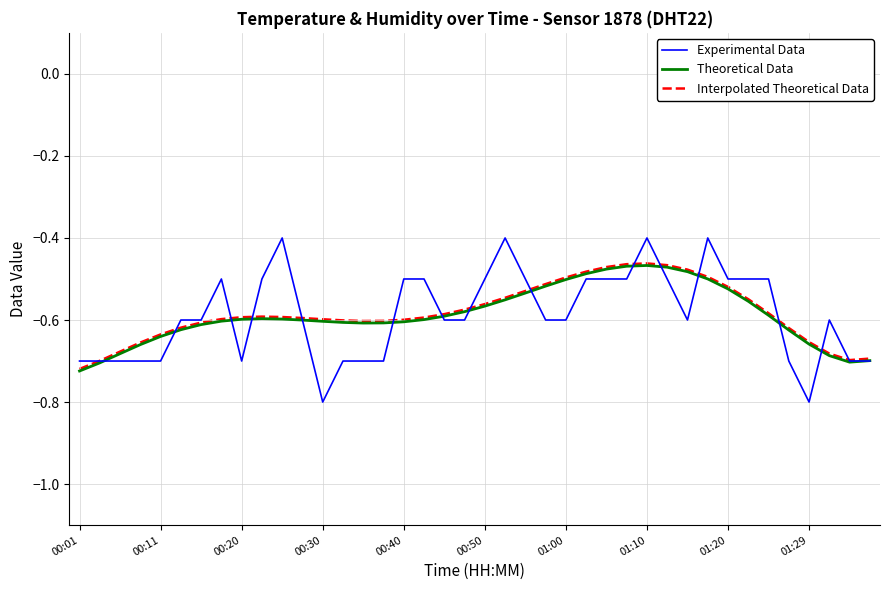

Does the chart display data point markers on the line(s)?

No